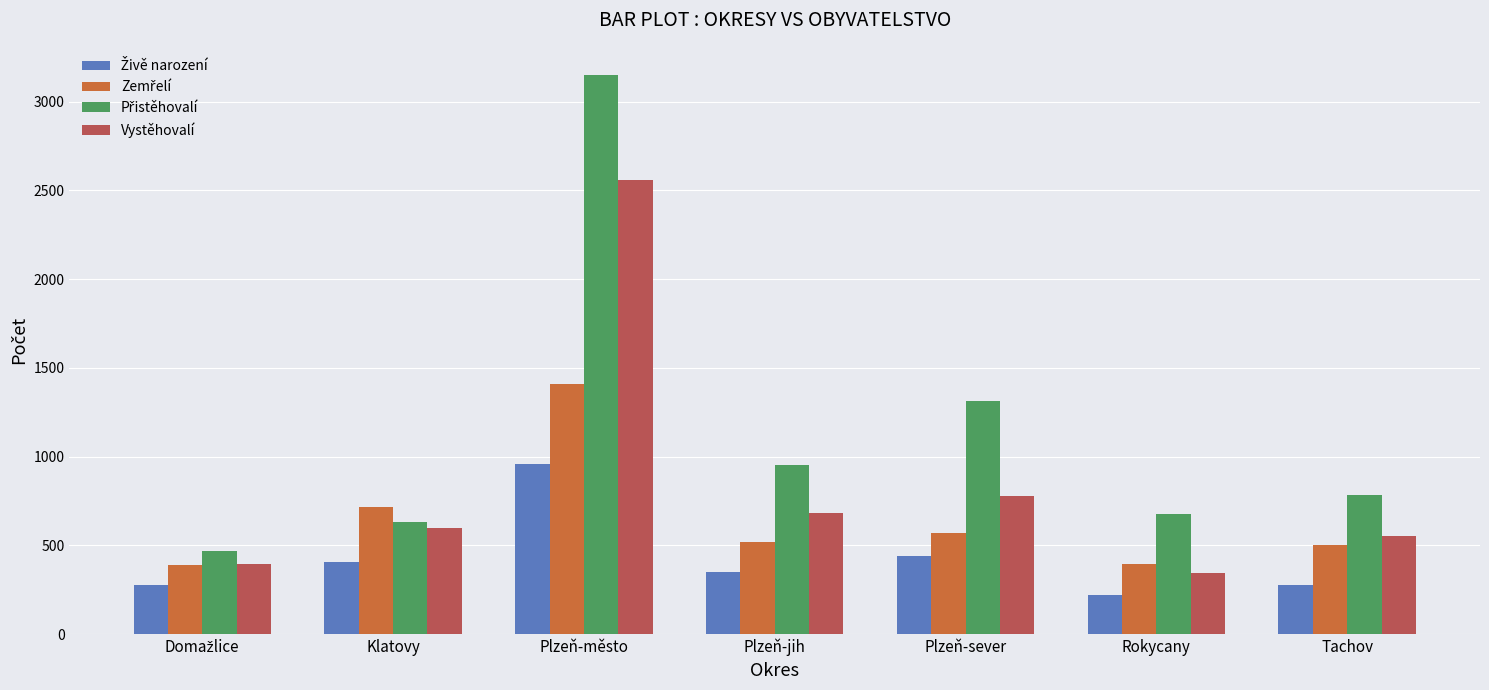

What is the sum of all Vystěhovalí values?

5904